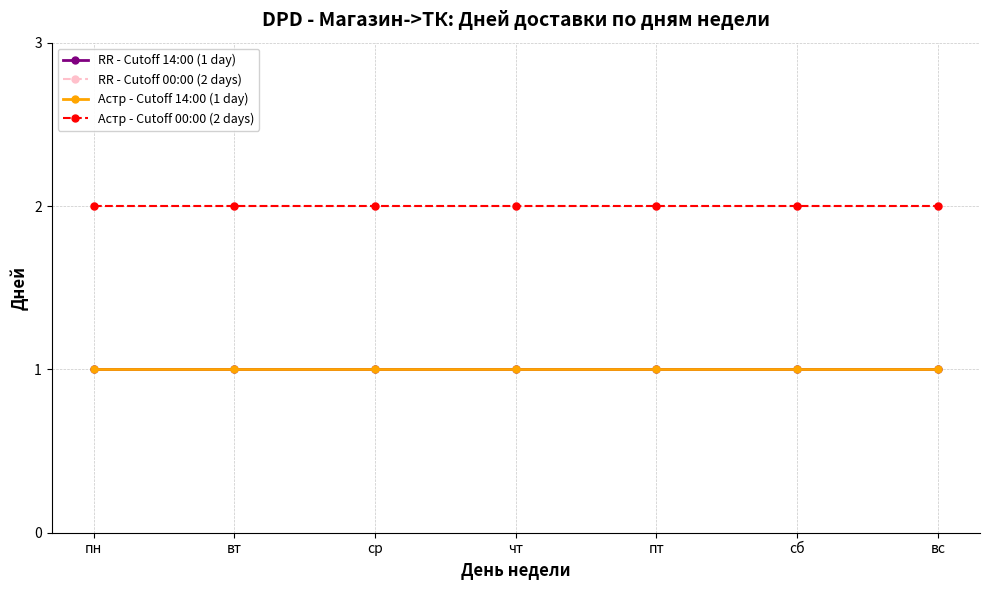

The value of Астр - Cutoff 14:00 (1 day) at пн is 0. True or false?

False